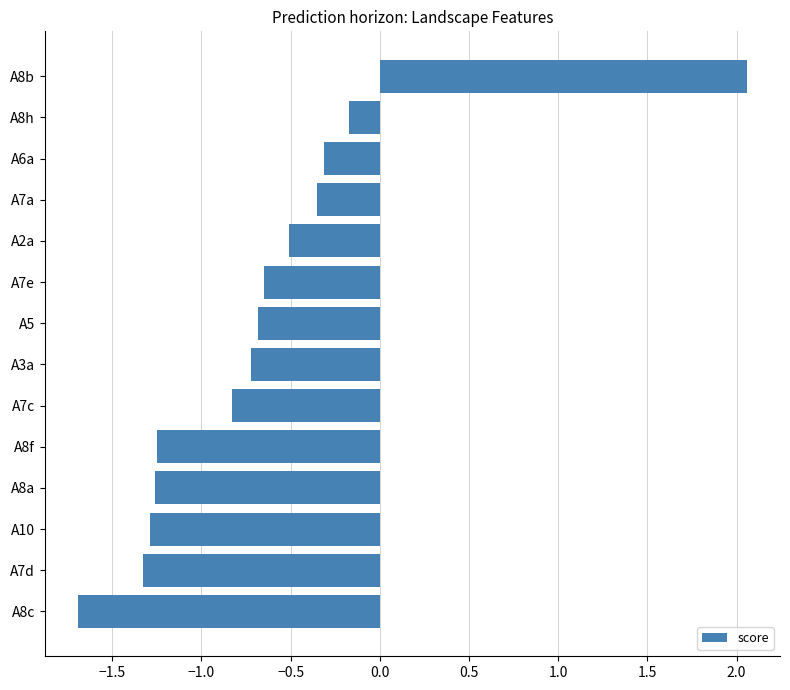

What is the change in value from A5 to A8h?

+0.5